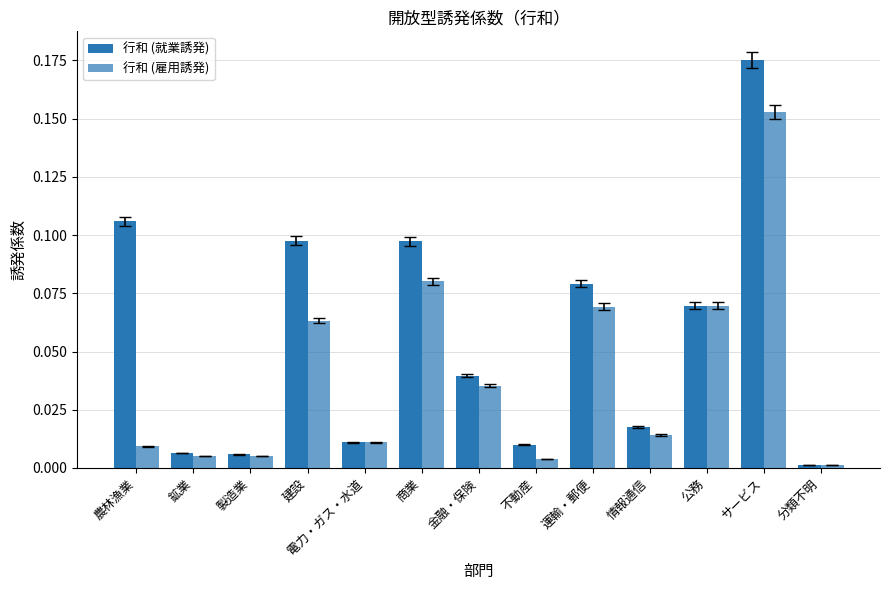

How many groups of bars are there?

13